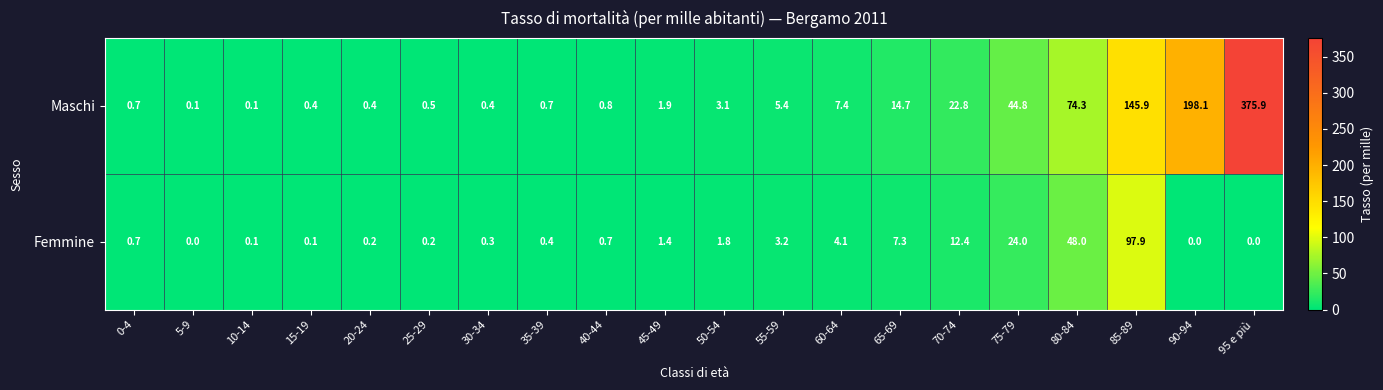

Which series changed the most between 50-54 and 95 e più?

Maschi